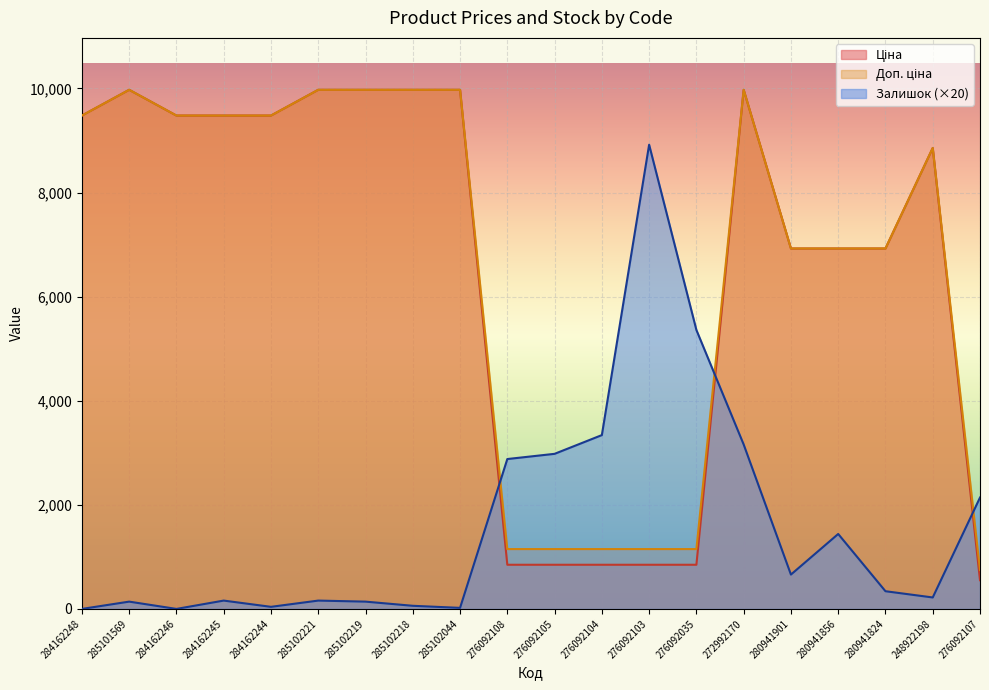

What is the value of the Залишок point at the 16th from the left?

660.0